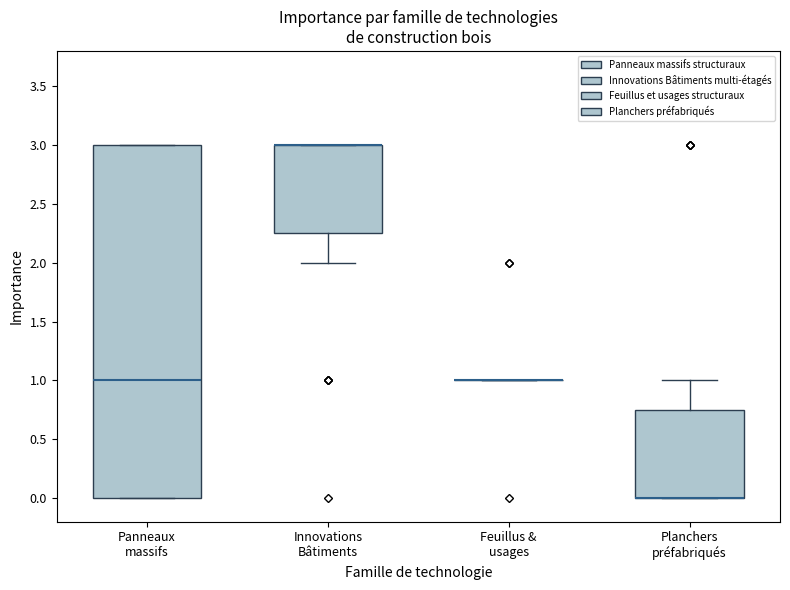

Comparing the boxes themselves (not the whiskers), which one is the tallest?

Panneaux massifs